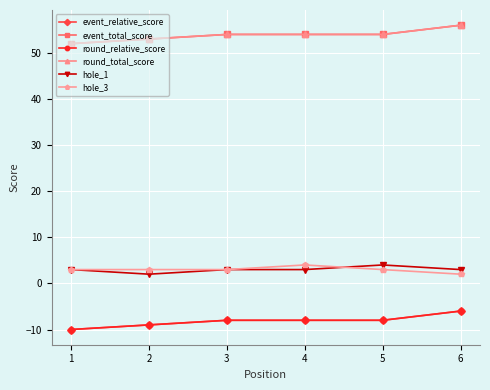

True or false: event_total_score and round_relative_score cross at least once.

False